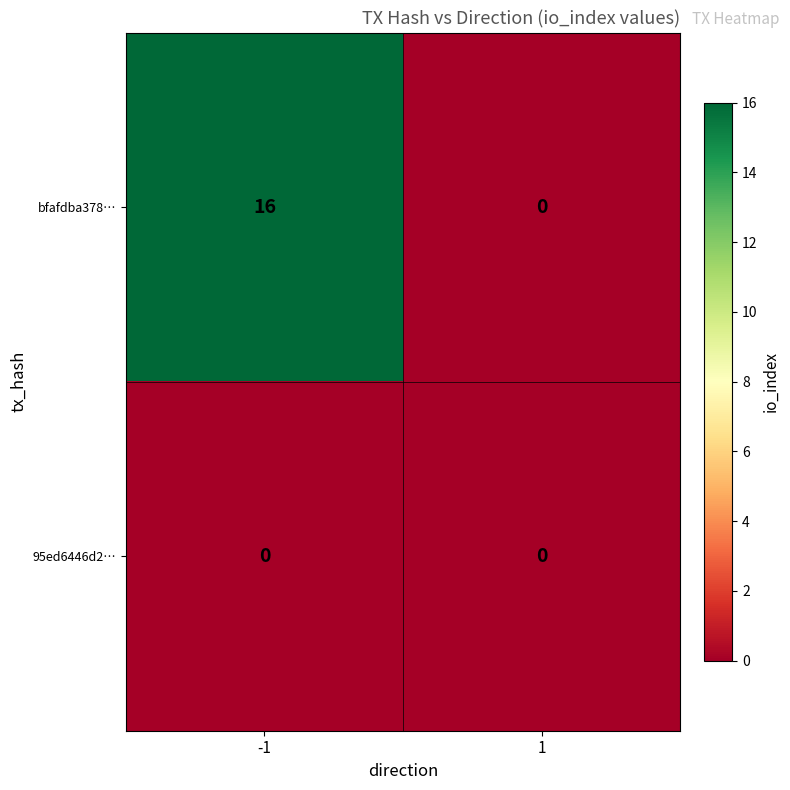

Reading right to left, what are all the values shown in this chart?

bfafdba378…: 1=0	-1=16
95ed6446d2…: 1=0	-1=0